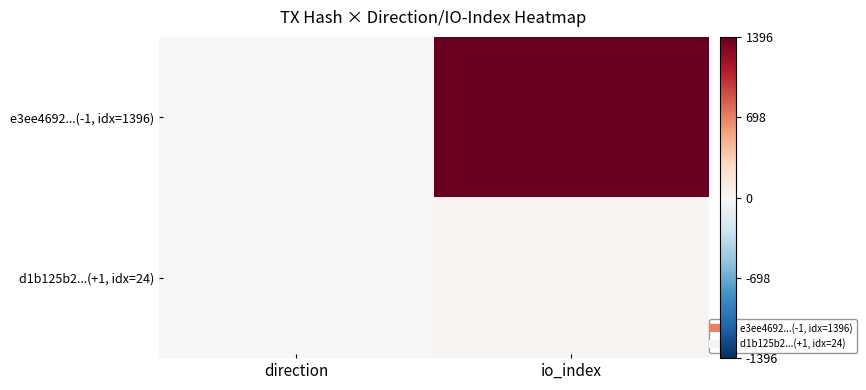

At io_index, list the series in order from largest to smallest.

e3ee4692...(-1, idx=1396), d1b125b2...(+1, idx=24)